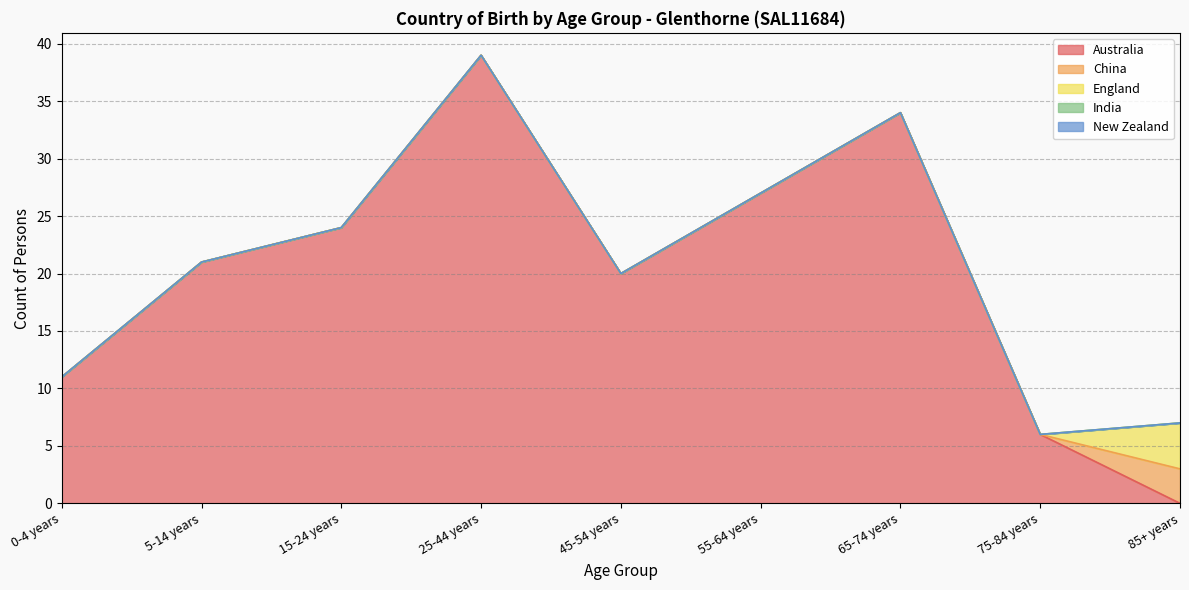

What is the label of the 5th point from the left?

45-54 years